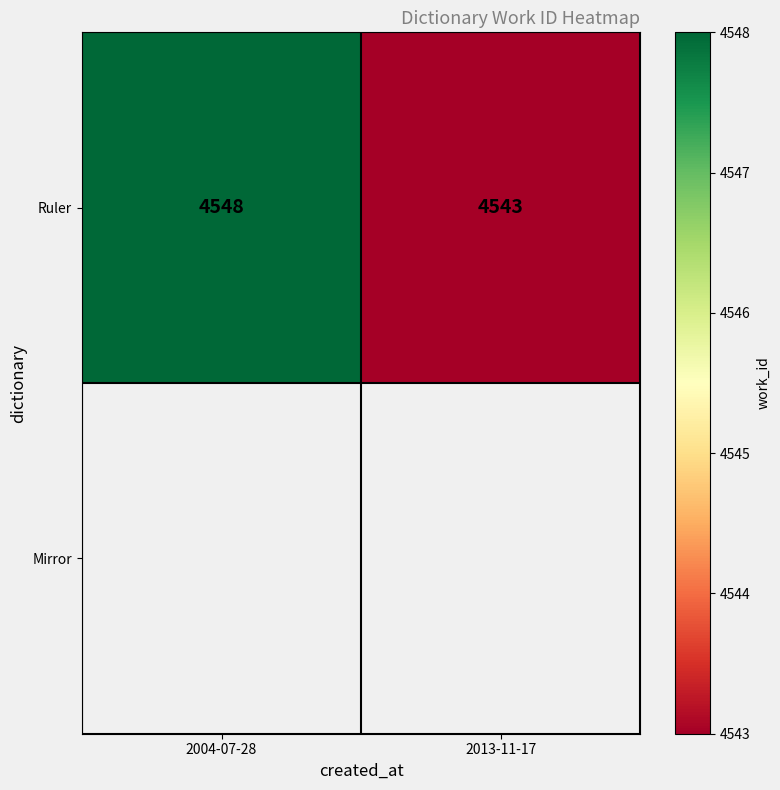

Reading left to right, extract all data points from this chart.

4548	4543